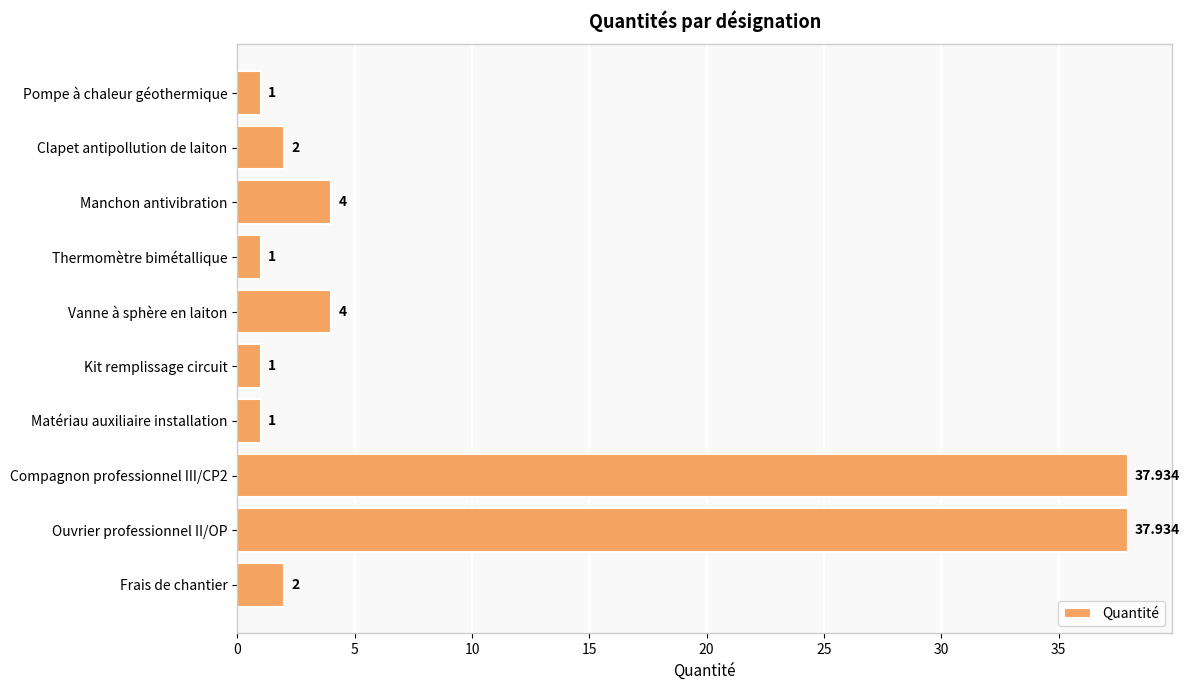

What is the label of the 5th bar from the top?

Vanne à sphère en laiton